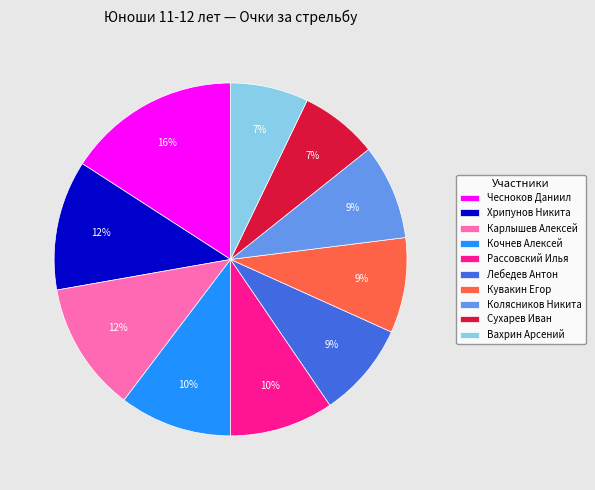

True or false: Лебедев Антон accounts for 20% of the total.

False